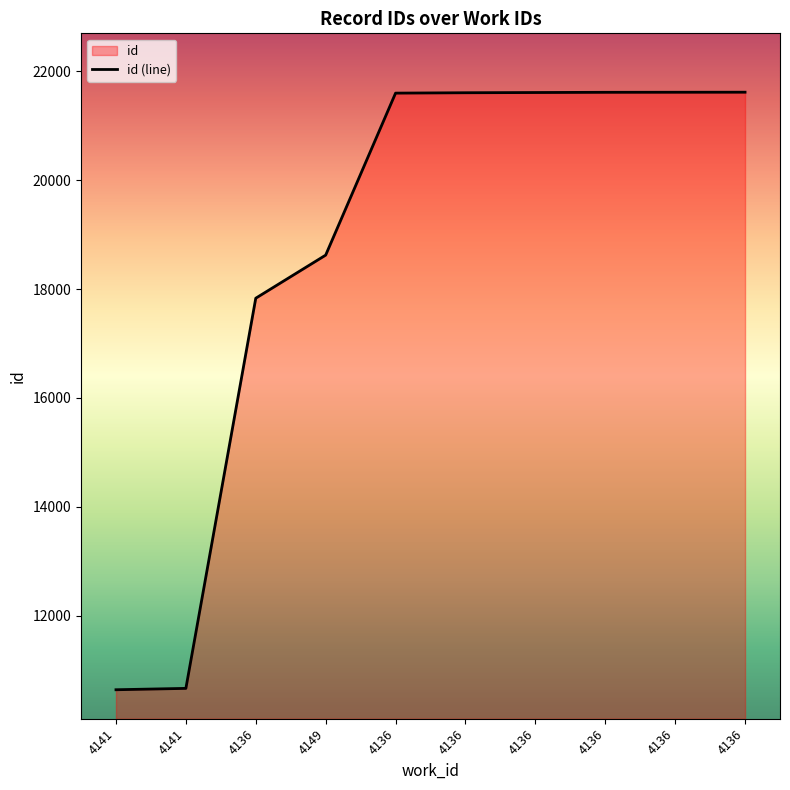

What is the label of the 4th point from the right?

4136